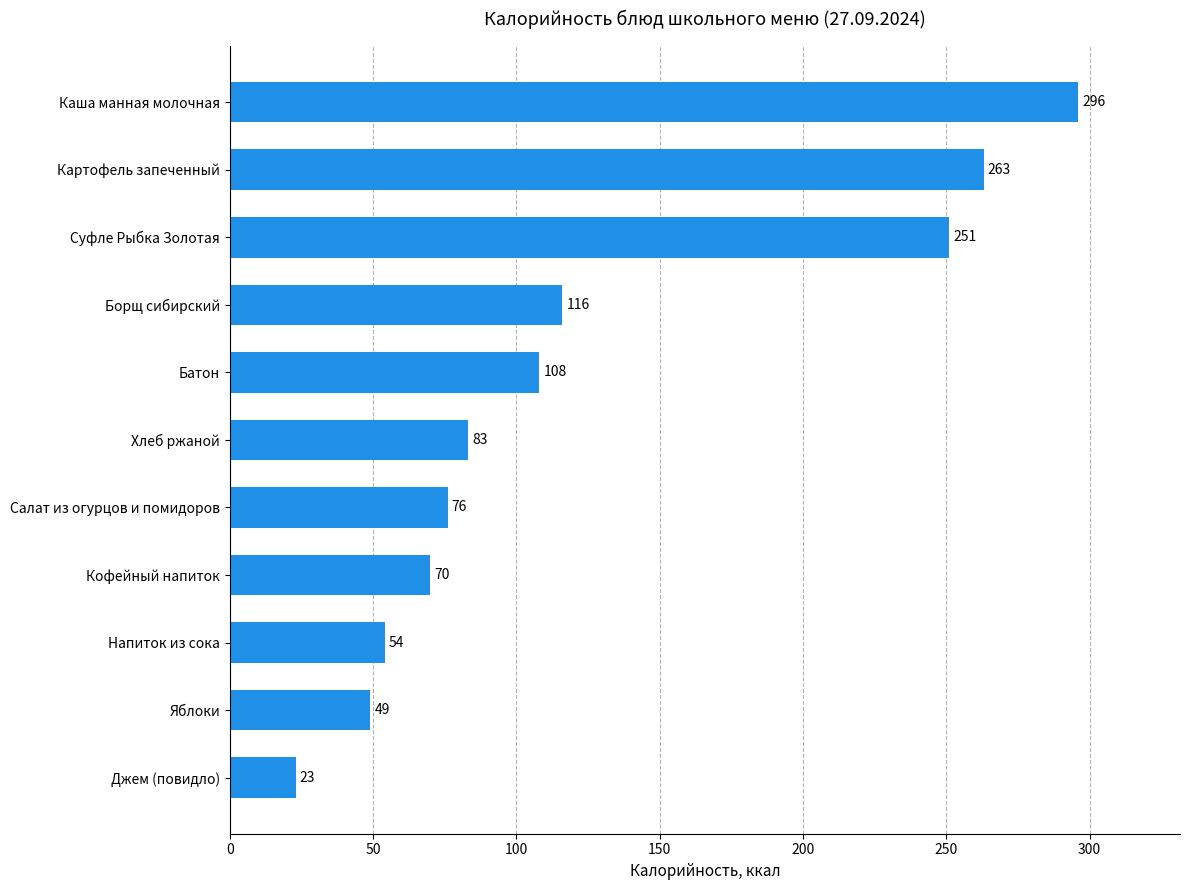

List the labels in order of value, smallest first.

Джем (повидло), Яблоки, Напиток из сока, Кофейный напиток, Салат из огурцов и помидоров, Хлеб ржаной, Батон, Борщ сибирский, Суфле Рыбка Золотая, Картофель запеченный, Каша манная молочная